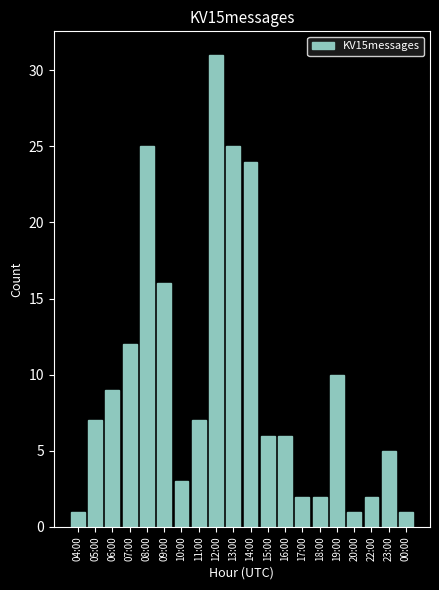

Count the number of data series in this chart.

1